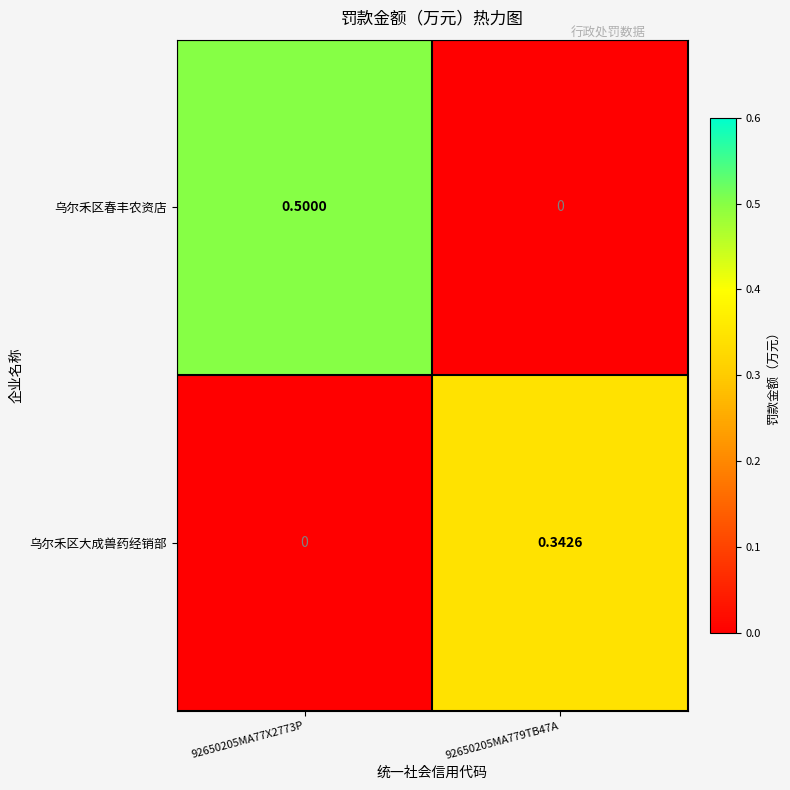

List the series in order of their peak value, lowest first.

乌尔禾区大成兽药经销部, 乌尔禾区春丰农资店